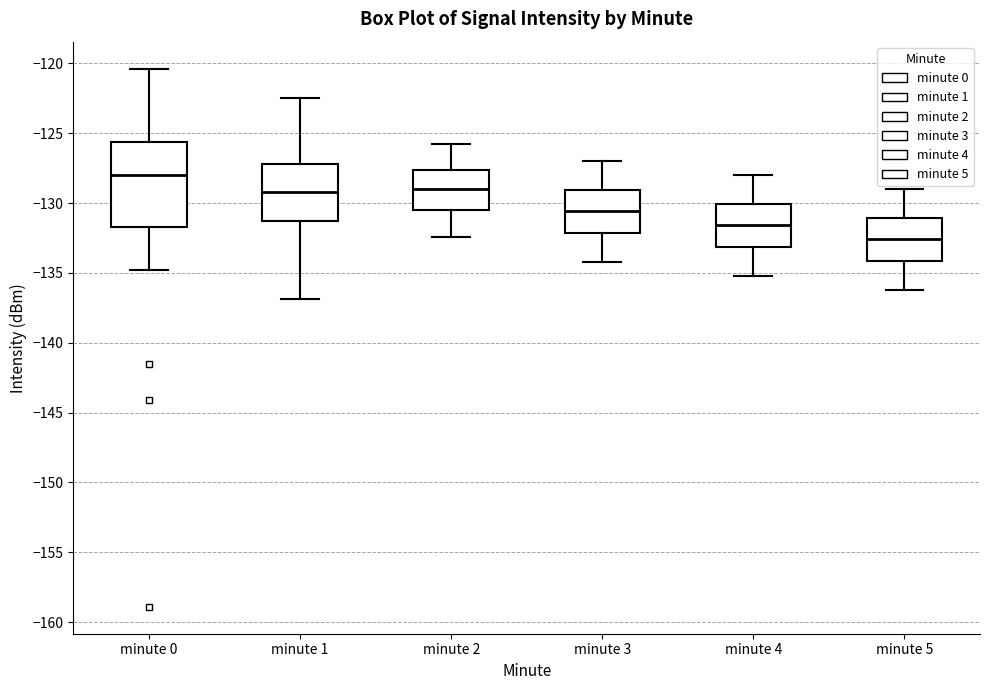

Which box has the lowest median line?

minute 5